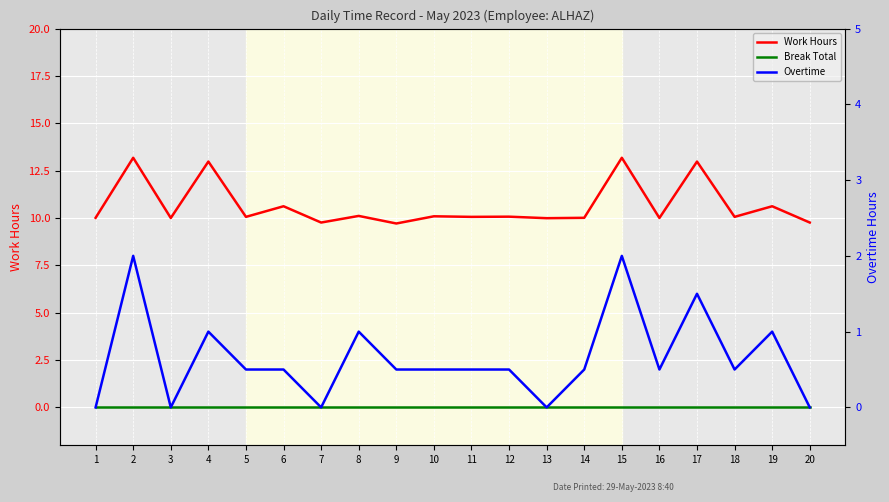

Between 7 and 13, which is larger?

13